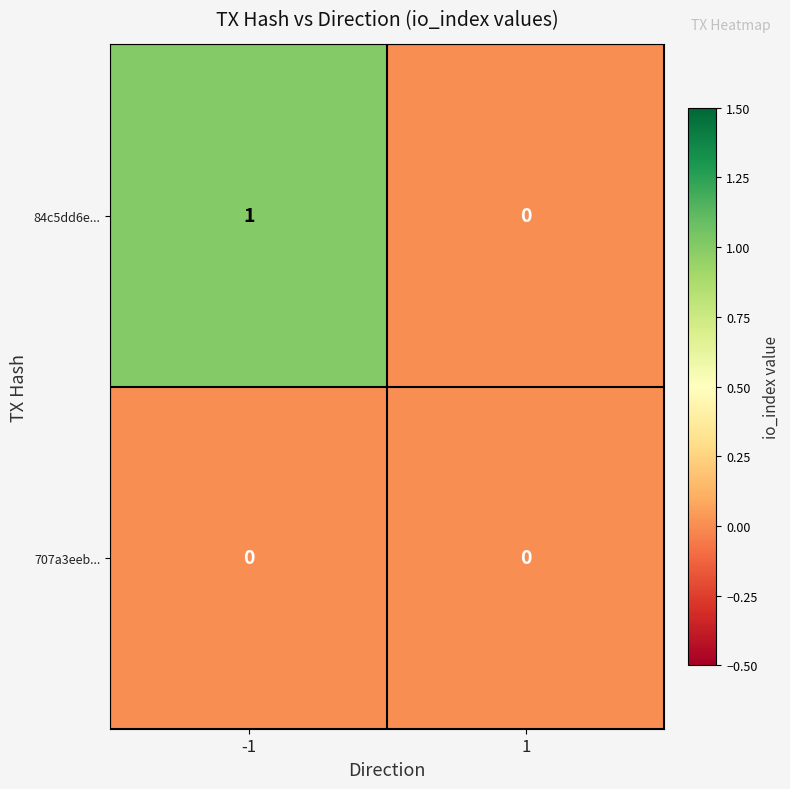

What is the greatest value displayed?

1